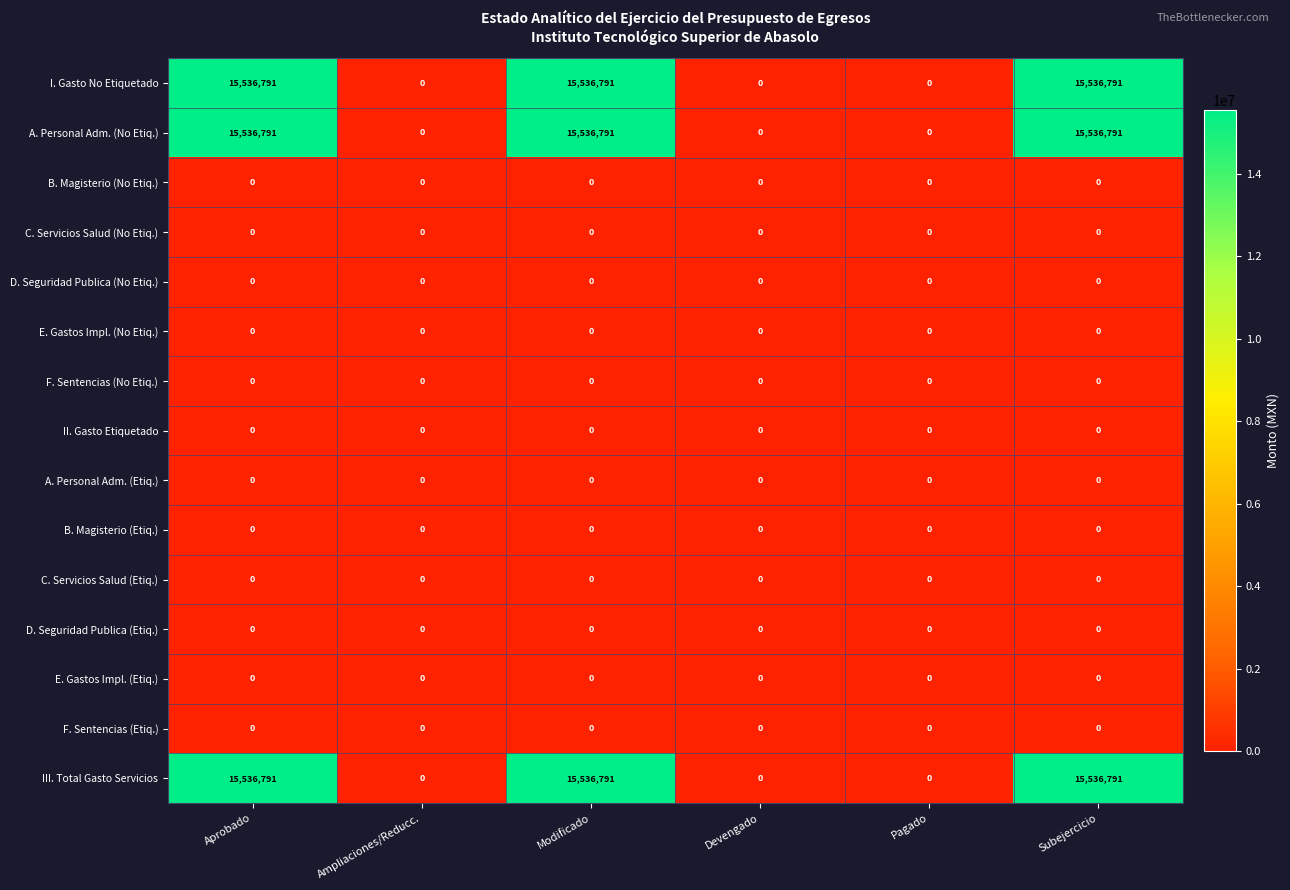

True or false: B. Magisterio (No Etiq.) has a value of 0 at Devengado.

True